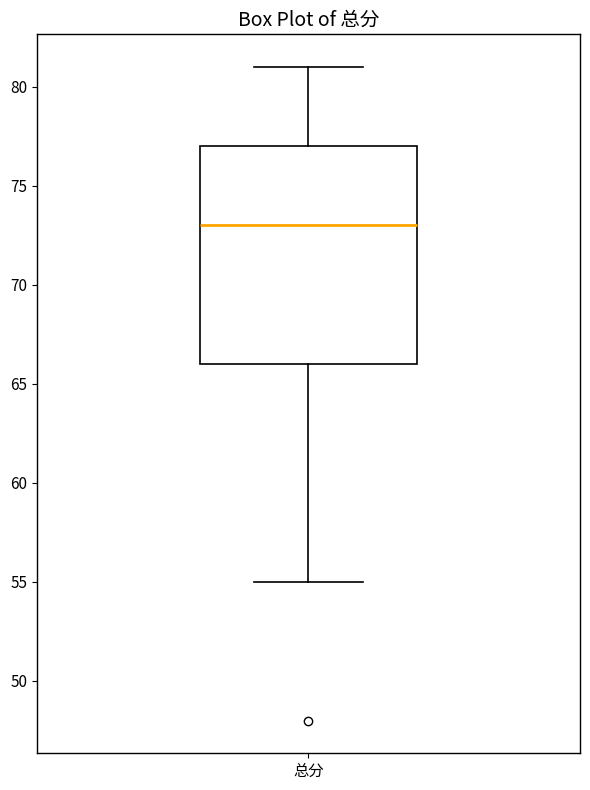

Read this box plot against the y-axis: the position of the median line, the range covered by the box, and the ends of both whiskers. The values are not printed on the chart, so give them approximately, as read against the axis.

median 73, box 66 to 77, whiskers 55 to 81